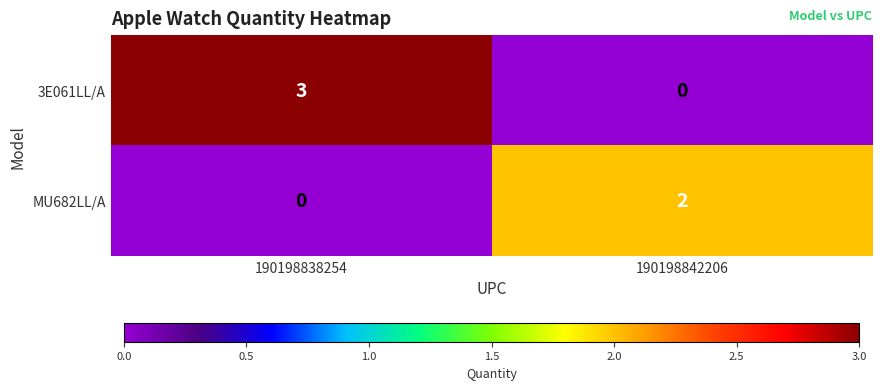

Is the value of MU682LL/A at 190198838254 greater than the value of 3E061LL/A at 190198838254?

No